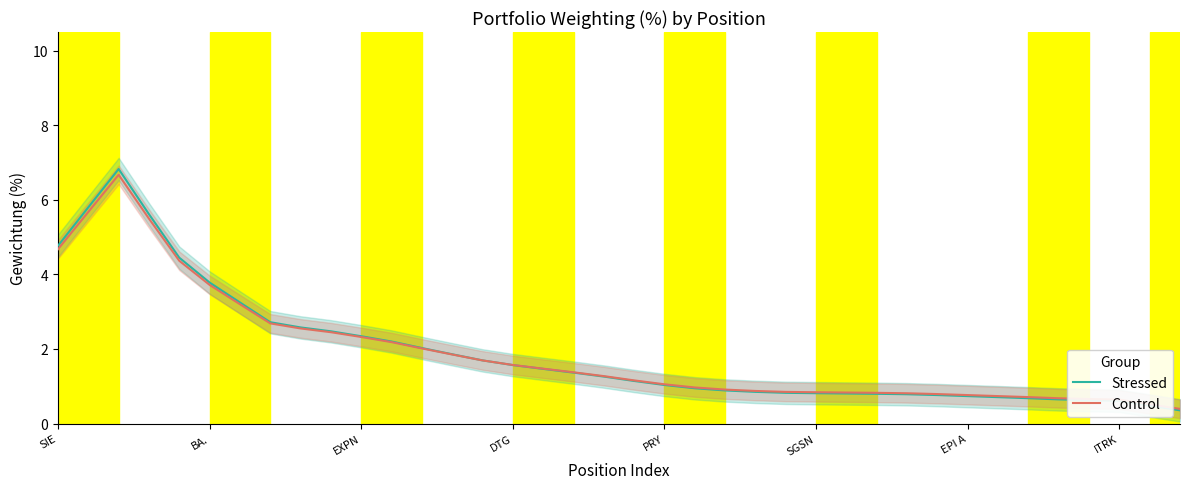

What are all the series names shown in the legend?

Stressed, Control